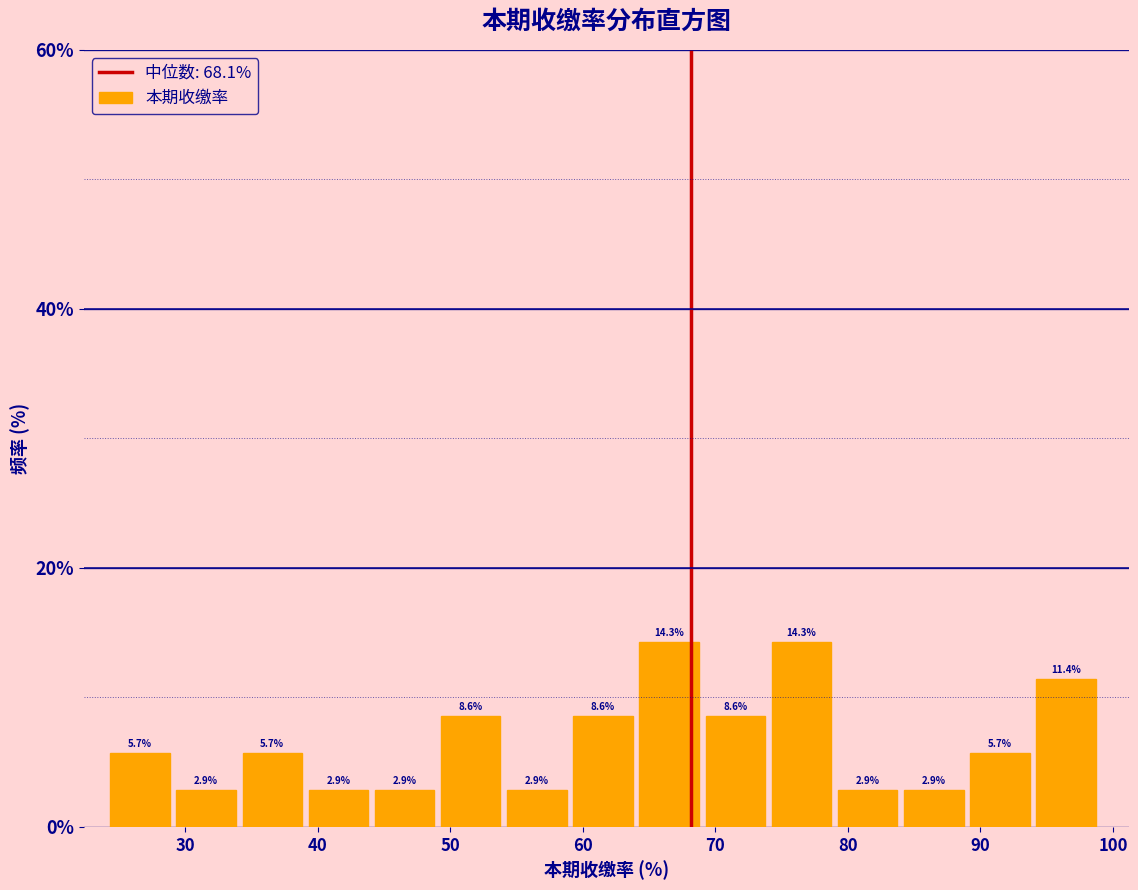

Reading left to right, transcribe this chart: for each bar, give the range it covers on the x-axis and its height. The bar edges are not printed on the chart, so give them approximately, as read against the axis.

24 to 29: 5.7
29 to 34: 2.9
34 to 39: 5.7
39 to 44: 2.9
44 to 49: 2.9
49 to 54: 8.6
54 to 59: 2.9
59 to 64: 8.6
64 to 69: 14.3
69 to 74: 8.6
74 to 79: 14.3
79 to 84: 2.9
84 to 89: 2.9
89 to 94: 5.7
94 to 99: 11.4